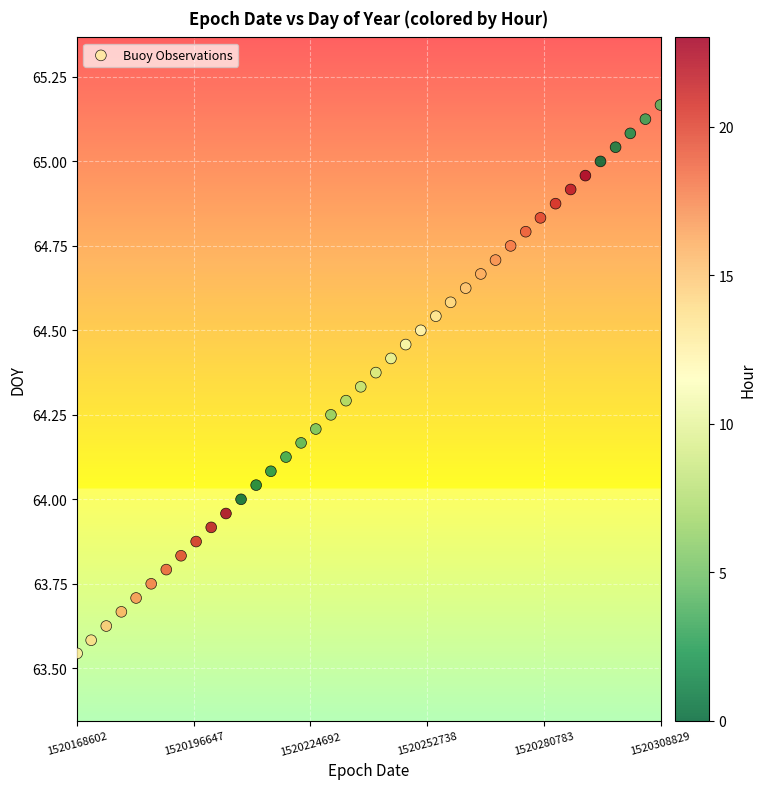

What is the range of Y values (max minus min)?

1.6